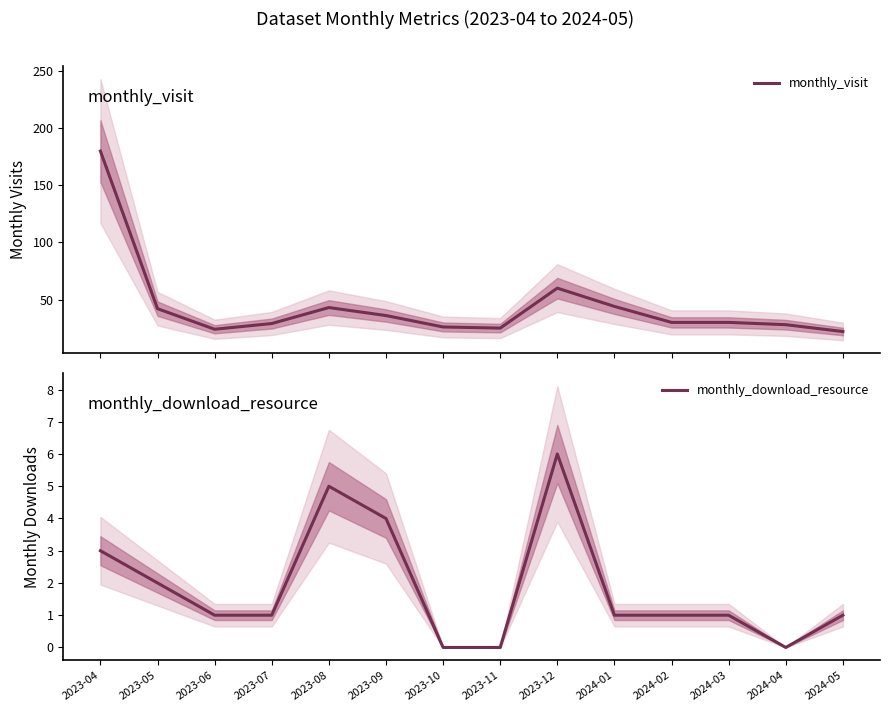

In monthly_visit, how many points are higher than both neighbors (excluding endpoints)?

2